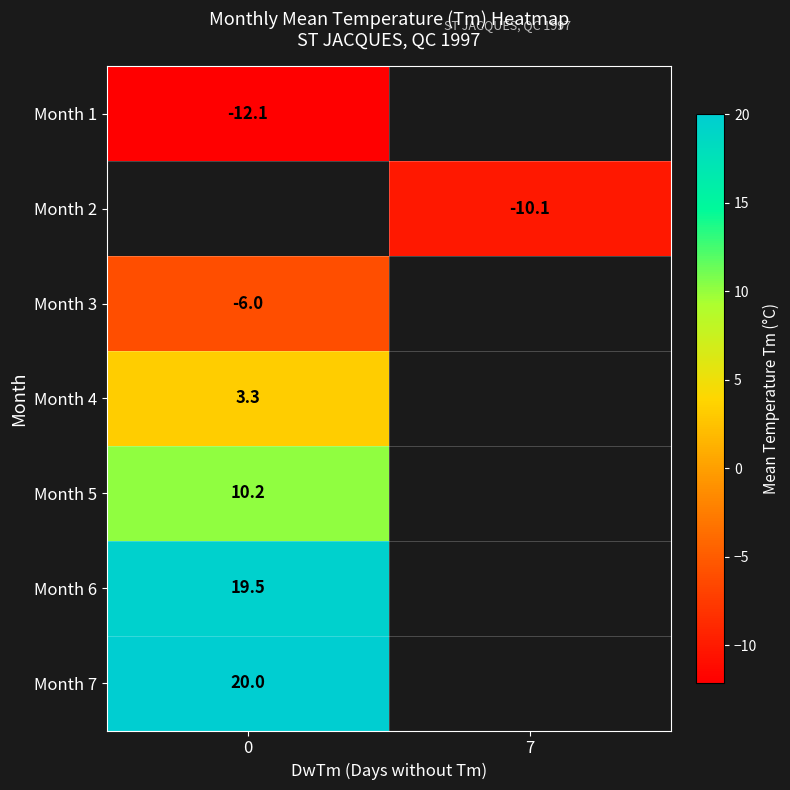

The value of row_0 at 0 is -4.7. True or false?

False